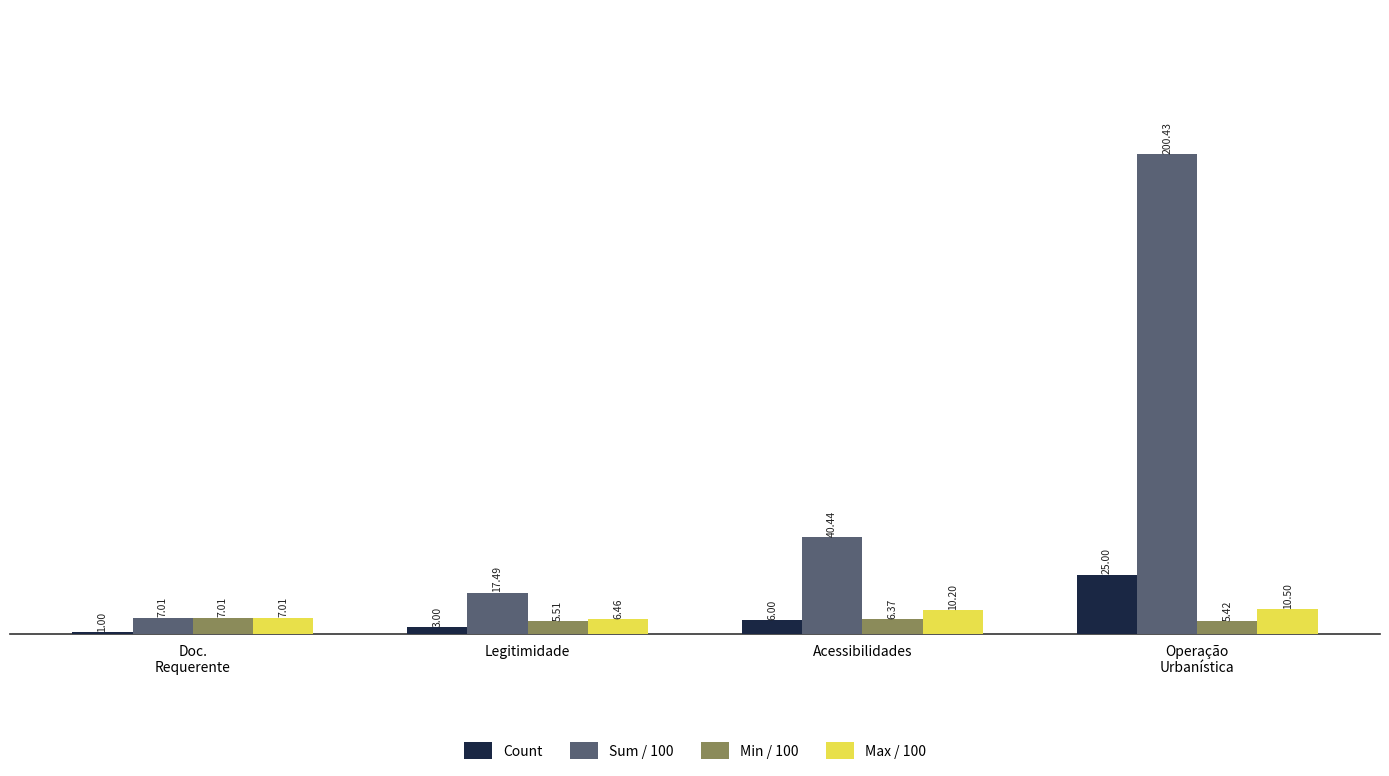

What is the difference between the maximum and second lowest values in the Sum / 100 series?

182.9